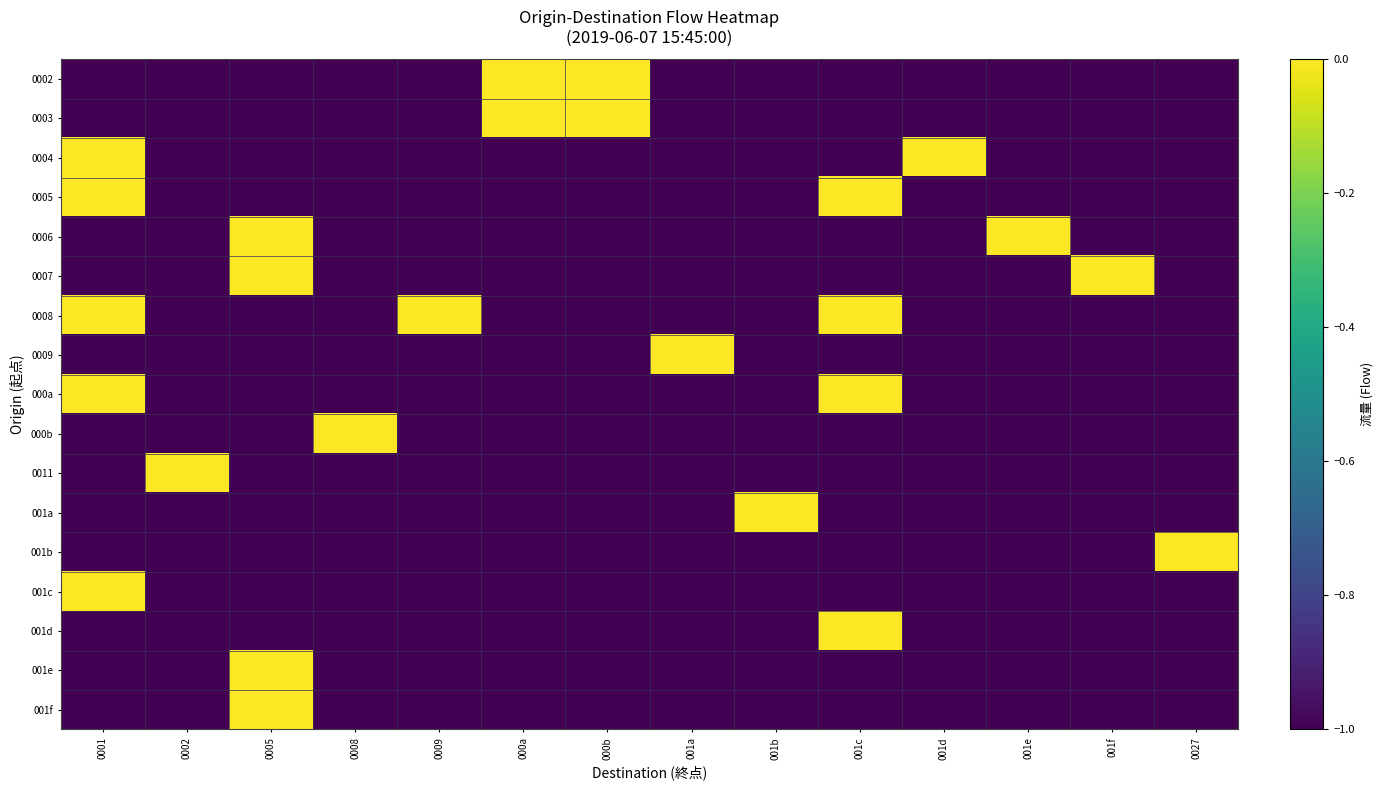

Between 0005 and 001c, which is larger?

0005